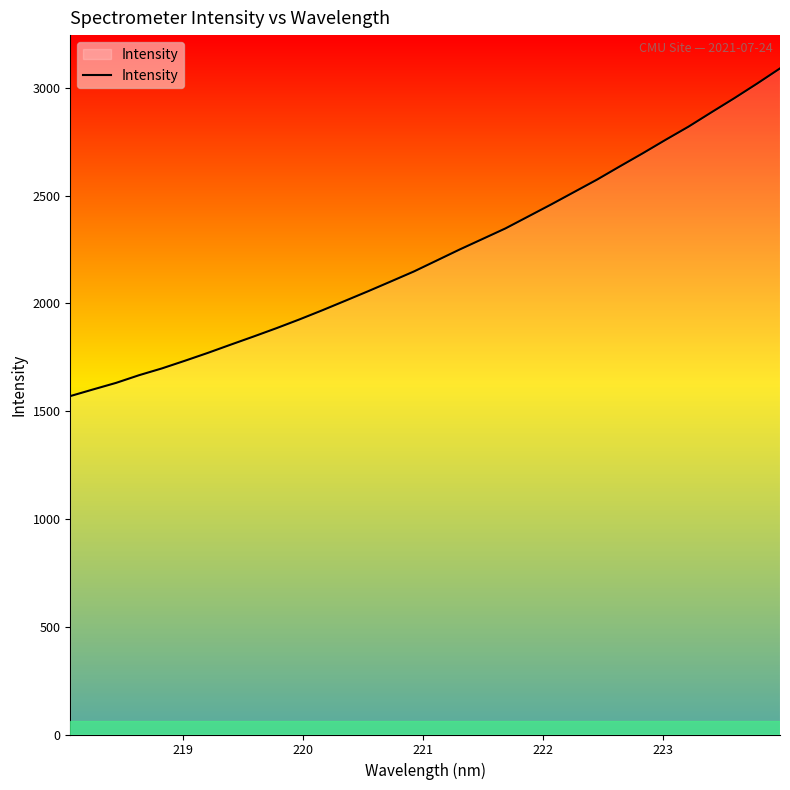

What is the minimum value shown in the chart?

1569.9